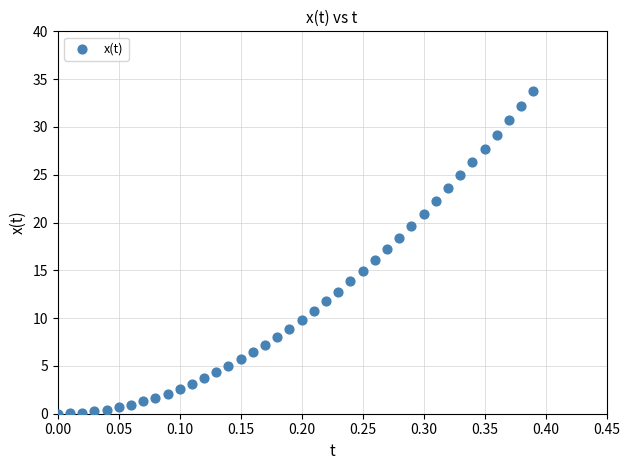

What is the range of Y values (max minus min)?

33.7